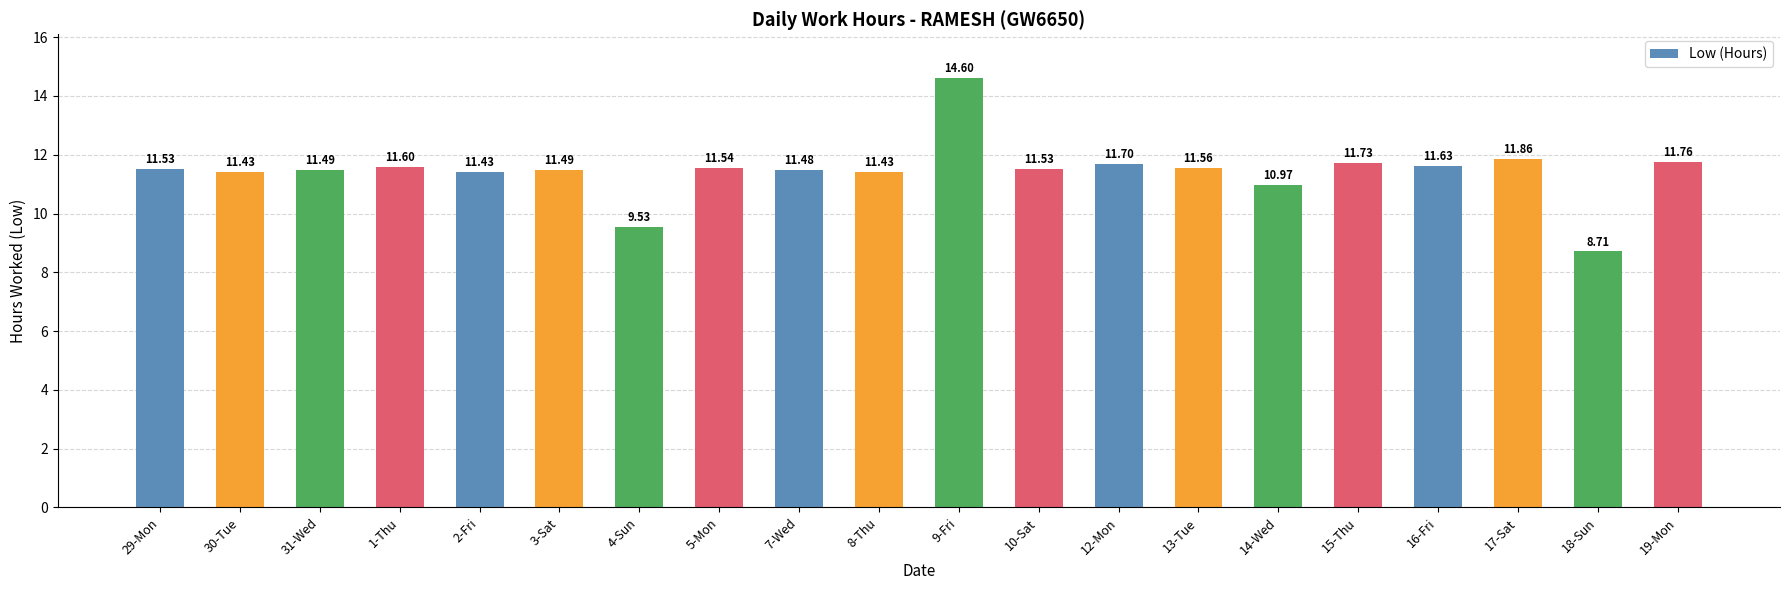

What is the sum of the values at 19-Mon and 14-Wed?

22.7